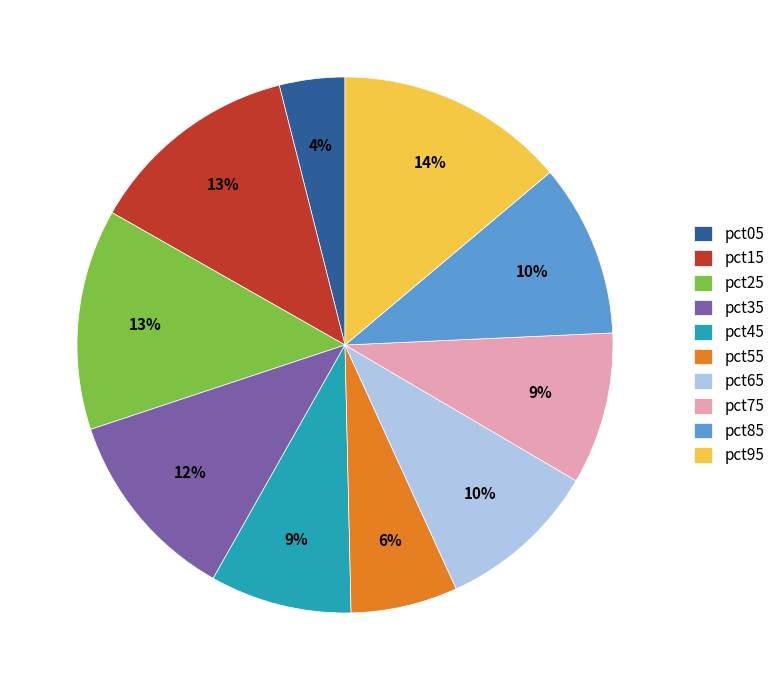

Is it true that pct45 is 9% of the pie?

True